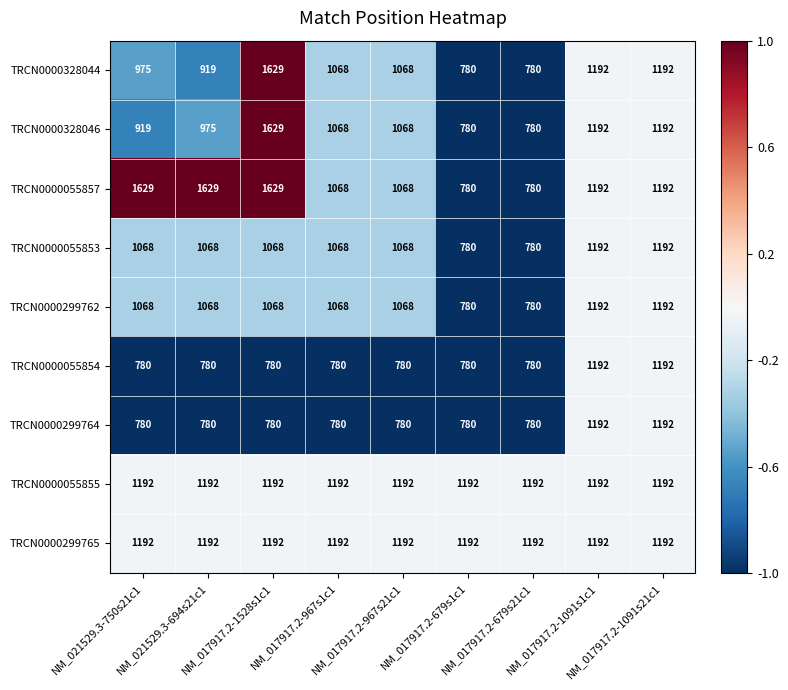

What is the average value of the TRCN0000055854 series?

872